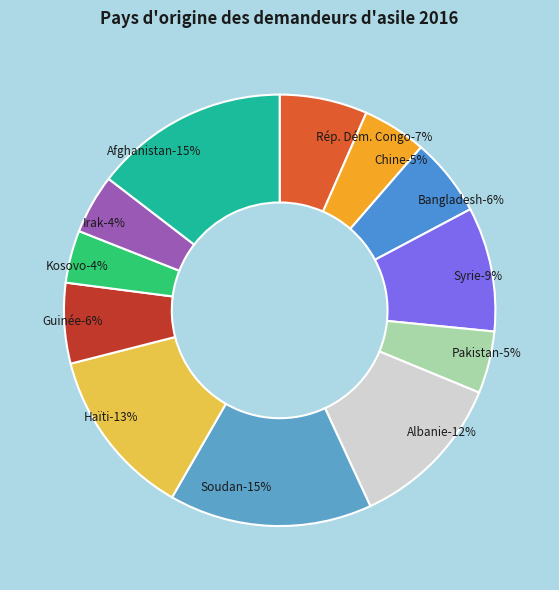

Rank the categories by value from highest to lowest.

Soudan, Afghanistan, Haïti, Albanie, Syrie, Rép. Dém. Congo, Guinée, Bangladesh, Chine, Pakistan, Irak, Kosovo